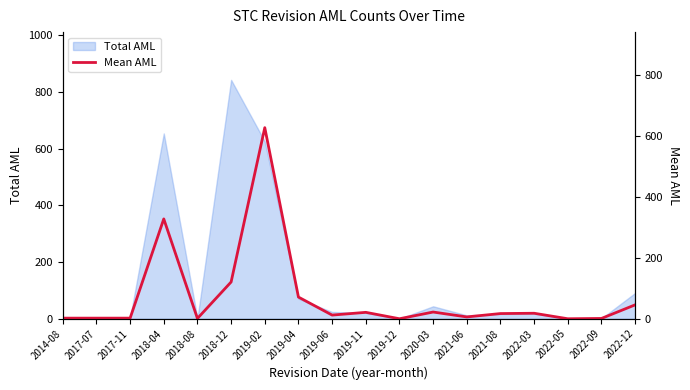

What position from the left is 2019-02?

7